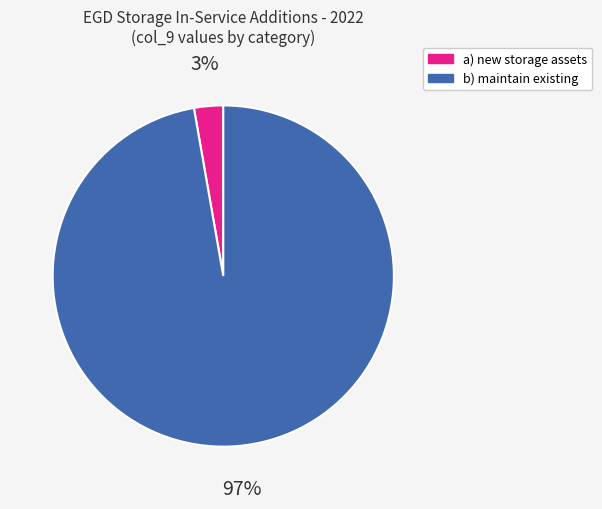

How many segments does this pie chart have?

2